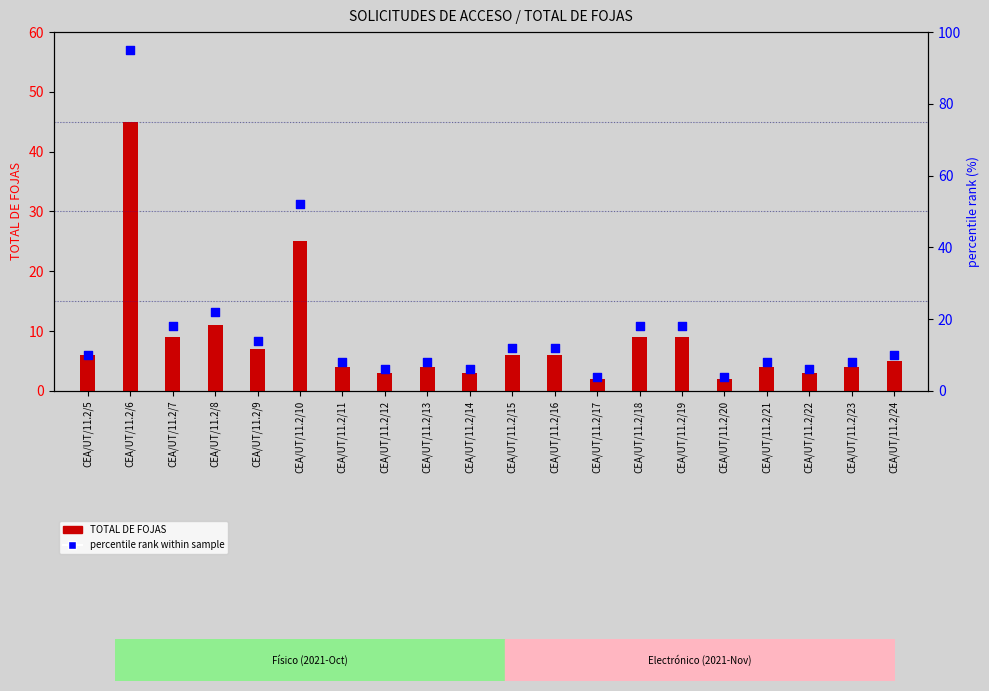

What is the total value across all series at CEA/UT/11.2/16?

18